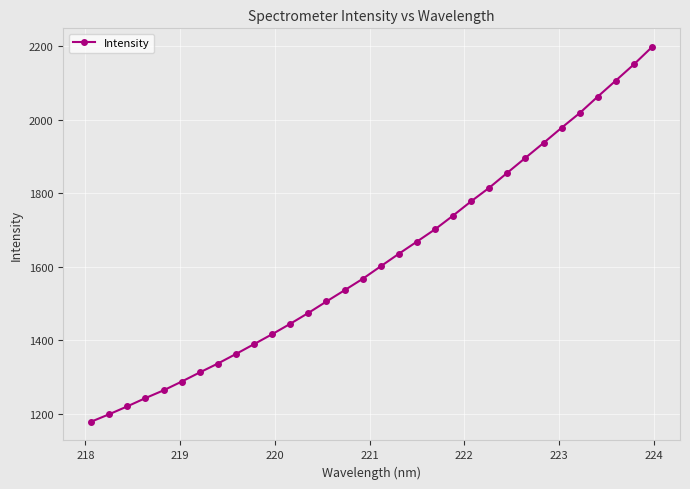

What is the difference between the maximum and minimum values?

1019.6